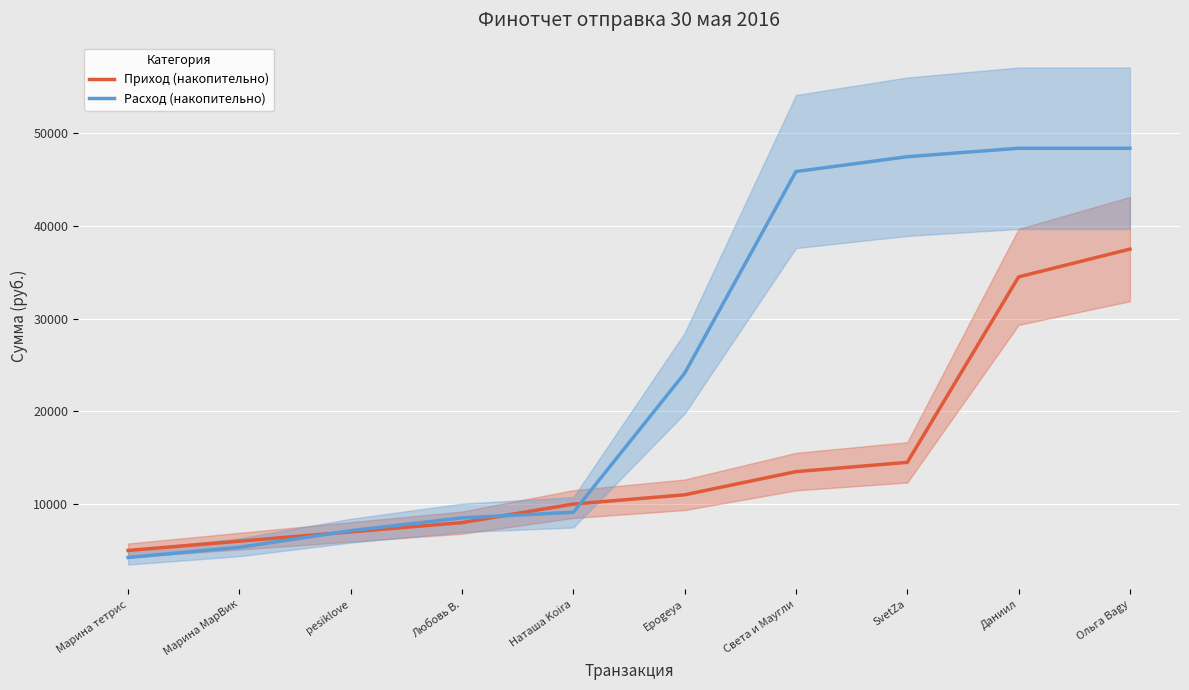

What is the sum of all Расход (накопительно) values?

248526